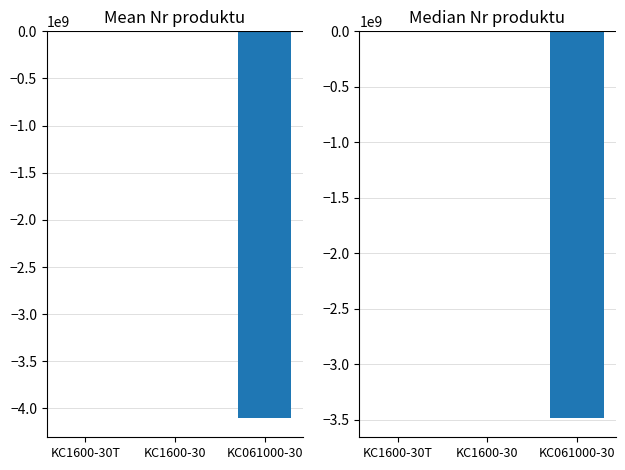

The chart shows a value of -1307435321.3 at KC1600-30. True or false?

False